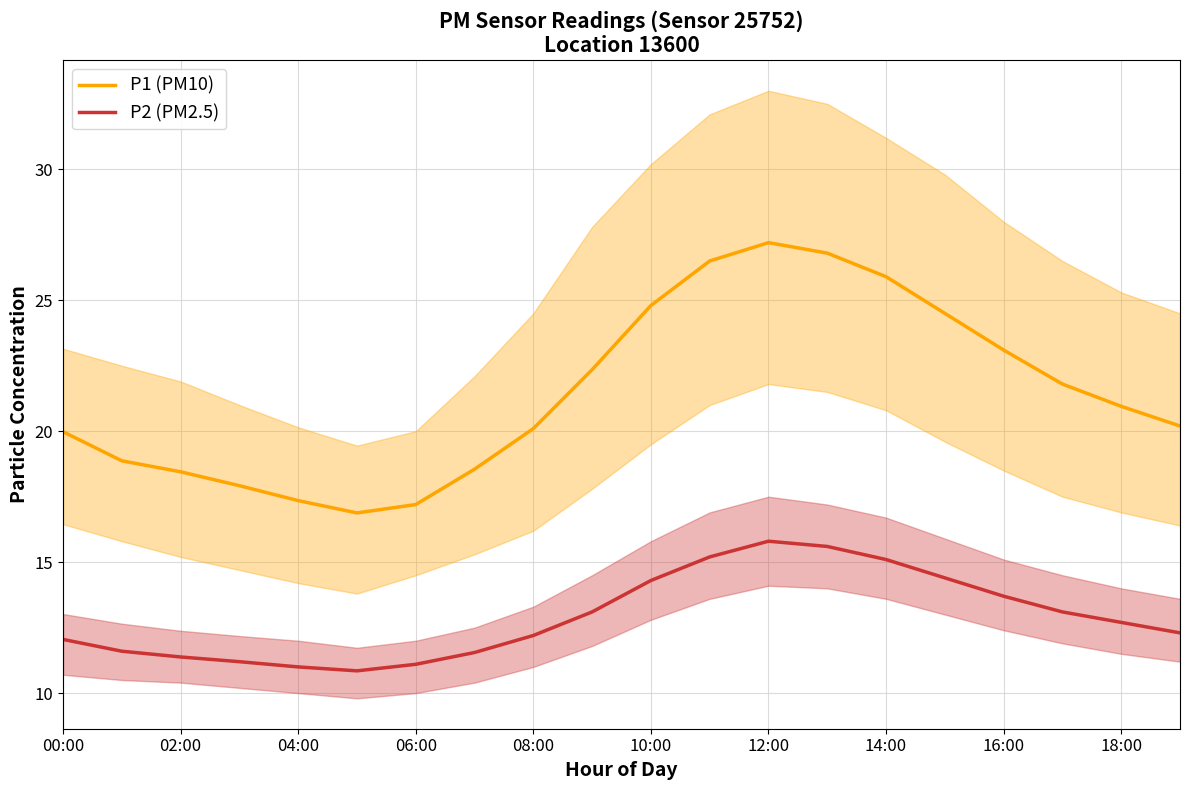

Which series has the largest range (max minus min)?

P1 (PM10)